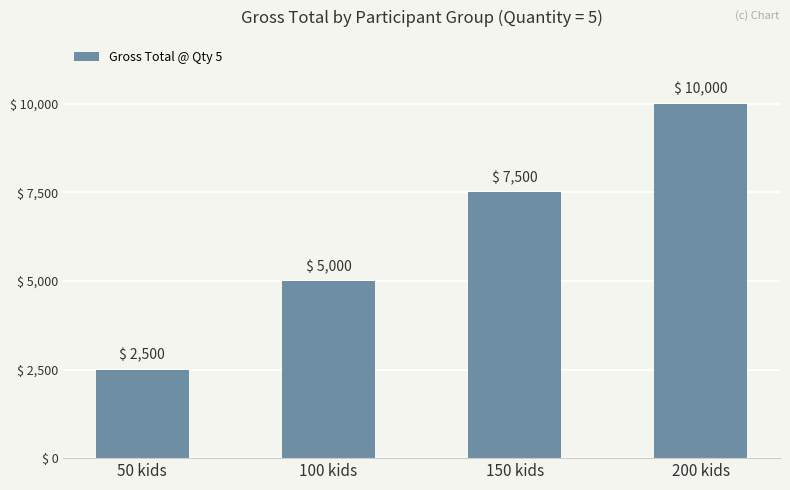

What is the label of the 2nd bar from the right?

150 kids